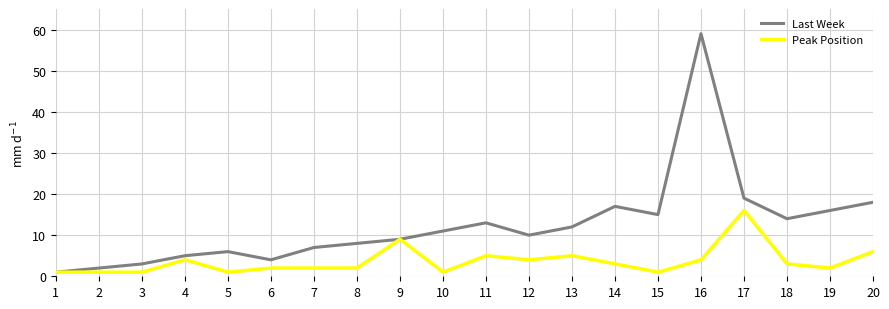

Which series changed the most between 4 and 18?

Last Week